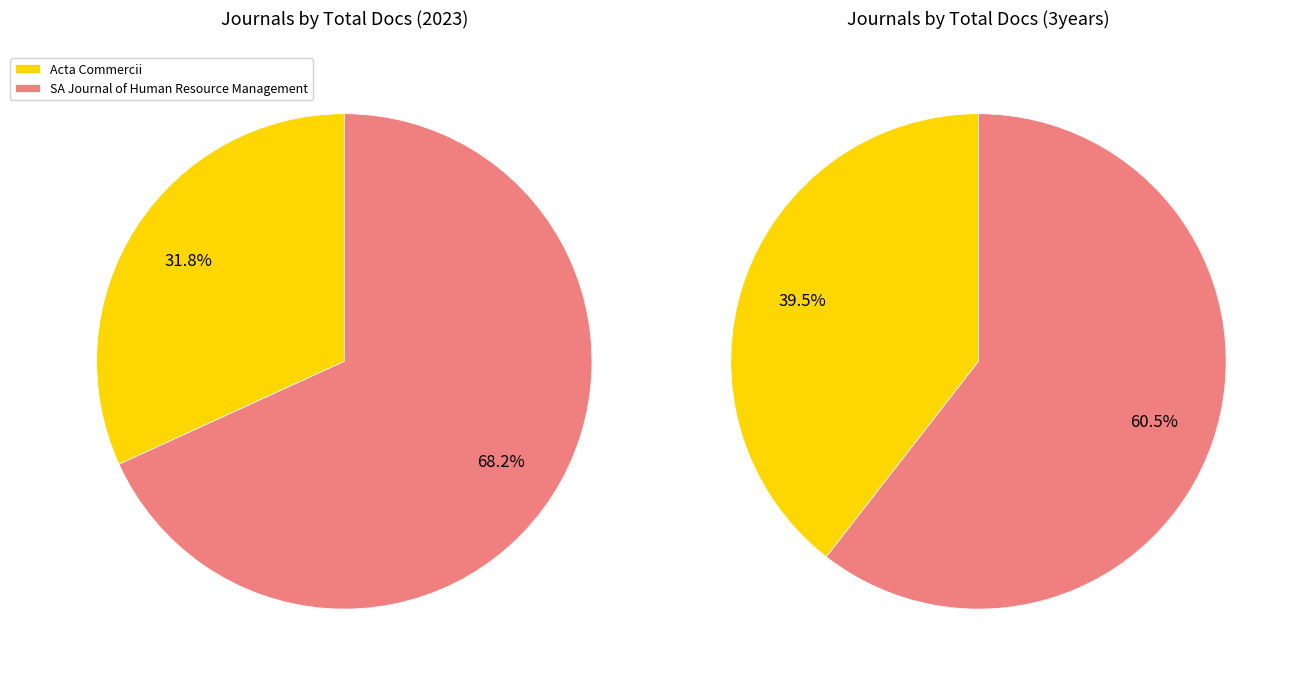

Combined, what portion of the pie is SA Journal of Human Resource Management and Acta Commercii?

100.0%